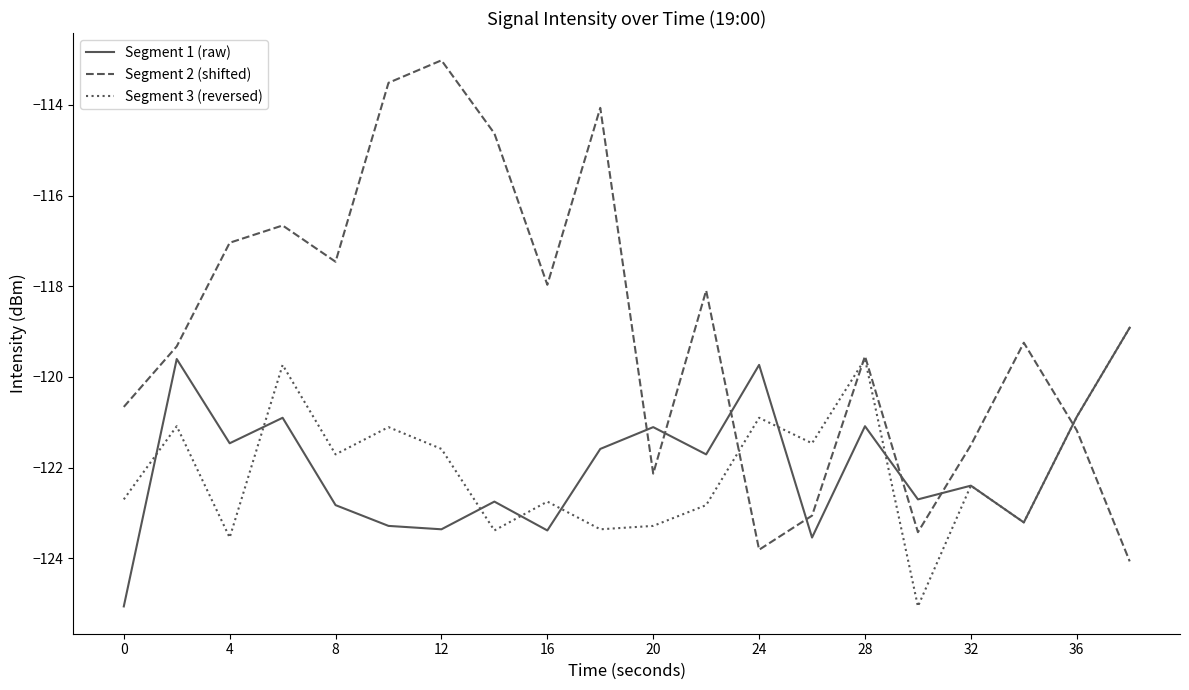

What is the sum of all Segment 3 (reversed) values?

-2439.5